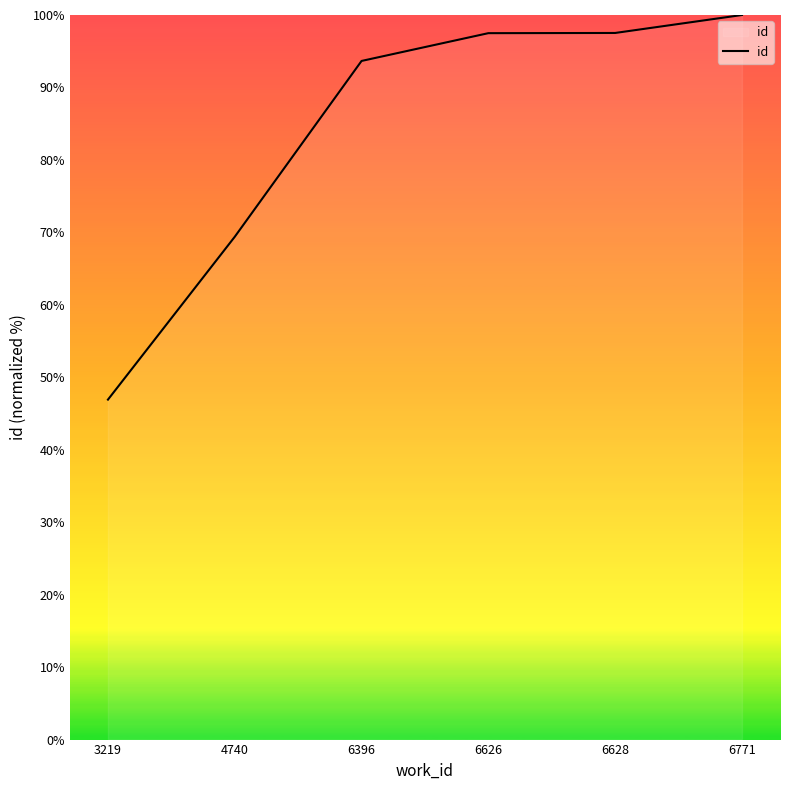

True or false: there are more than 1 points higher than both neighbors.

False